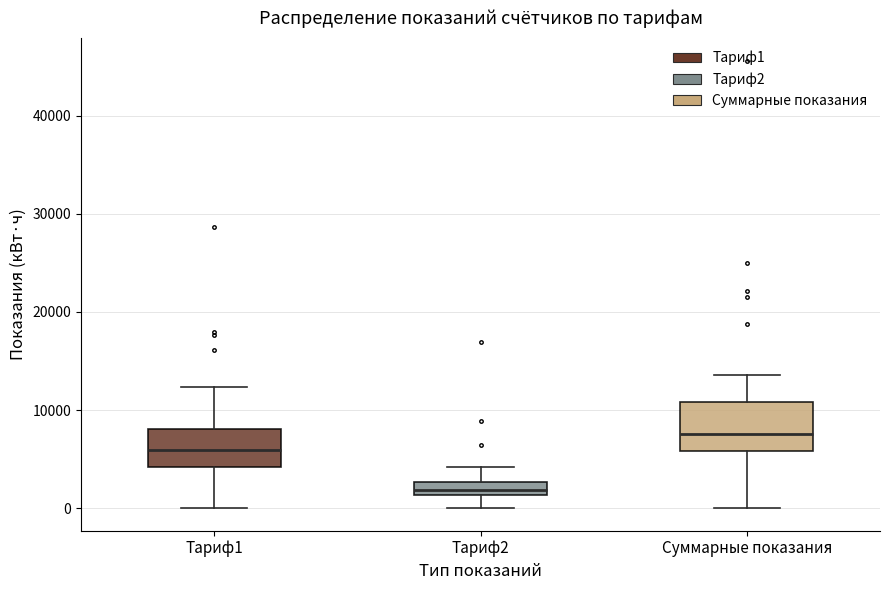

Which box's median line is the highest?

Суммарные показания